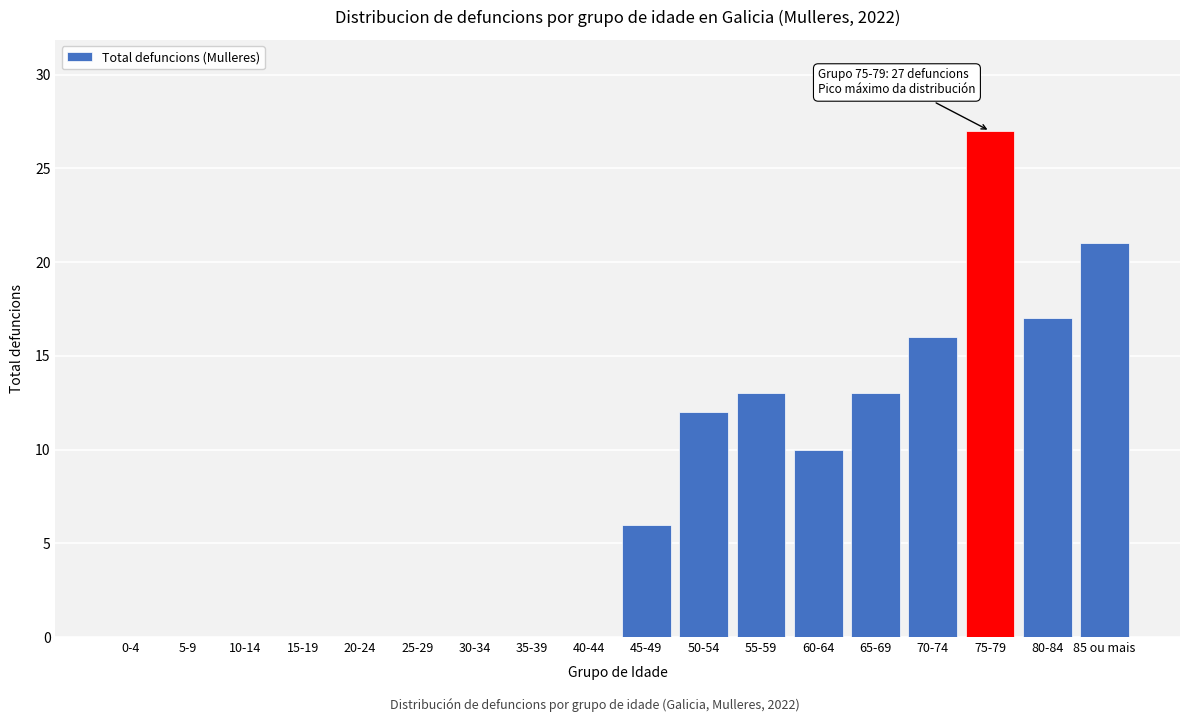

Reading right to left, what are all the values shown in this chart?

85 ou mais=21	80-84=17	75-79=27	70-74=16	65-69=13	60-64=10	55-59=13	50-54=12	45-49=6	40-44=0	35-39=0	30-34=0	25-29=0	20-24=0	15-19=0	10-14=0	5-9=0	0-4=0